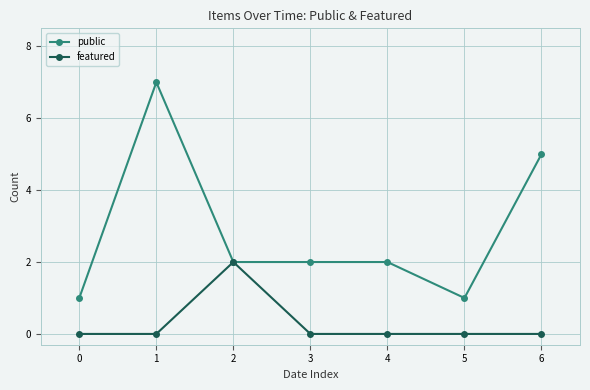

Is it true that public equals 1 at 2?

False